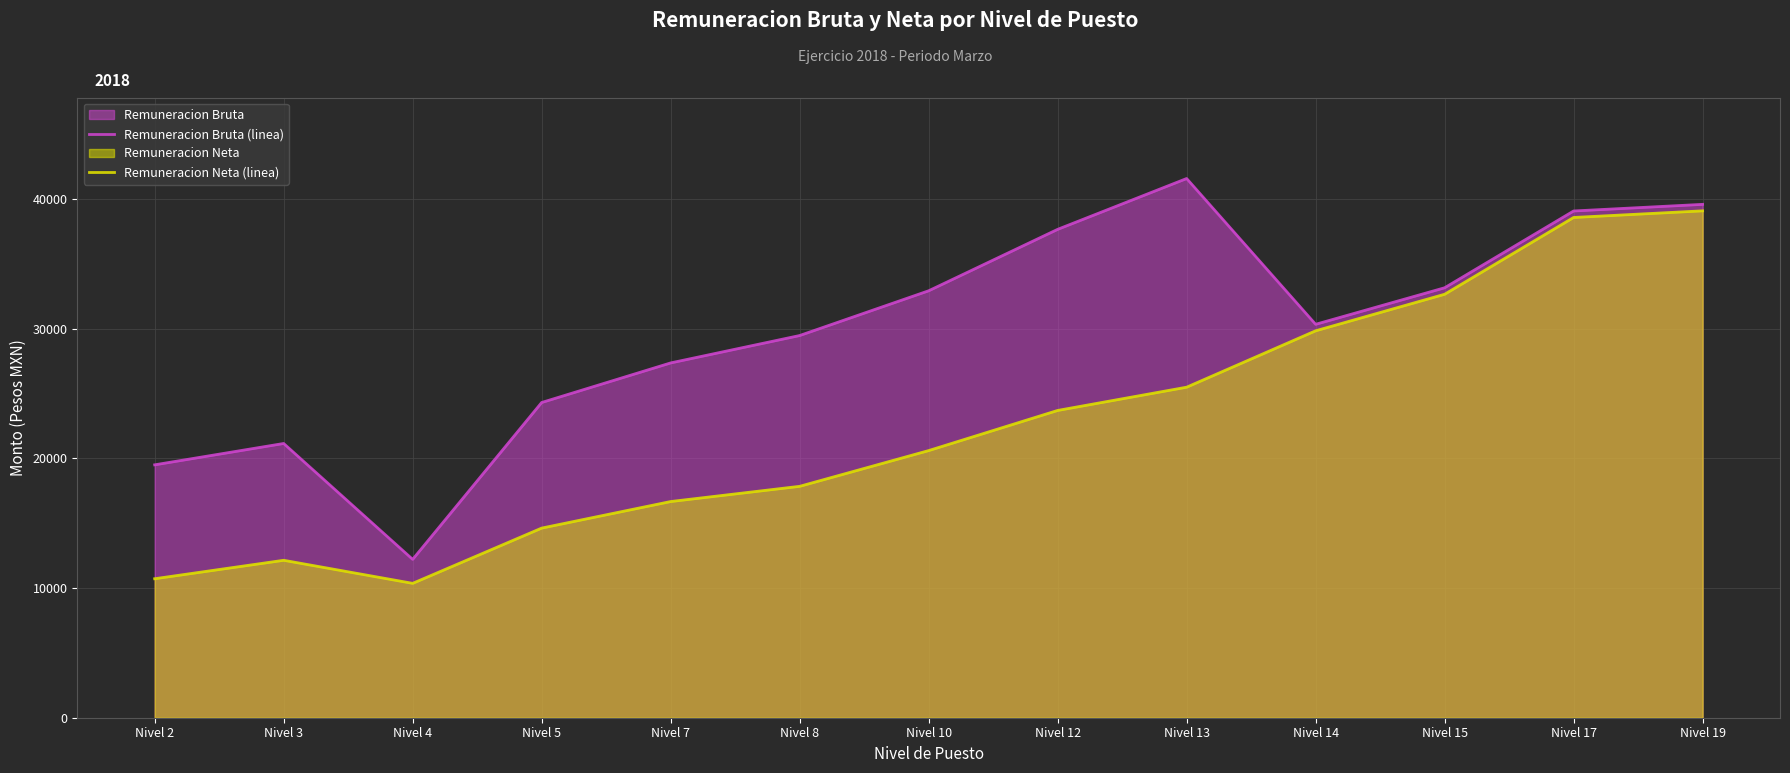

List the series in order of their peak value, lowest first.

Remuneracion Neta (linea), Remuneracion Bruta (linea)